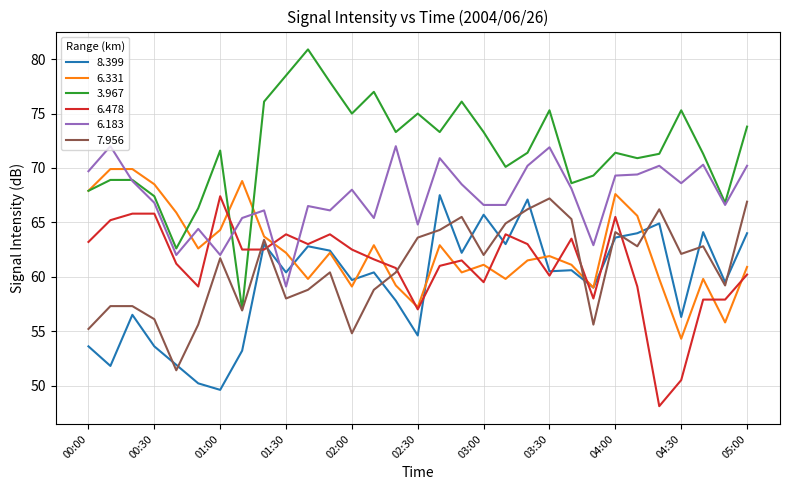

True or false: 6.478 and 7.956 cross at least once.

True